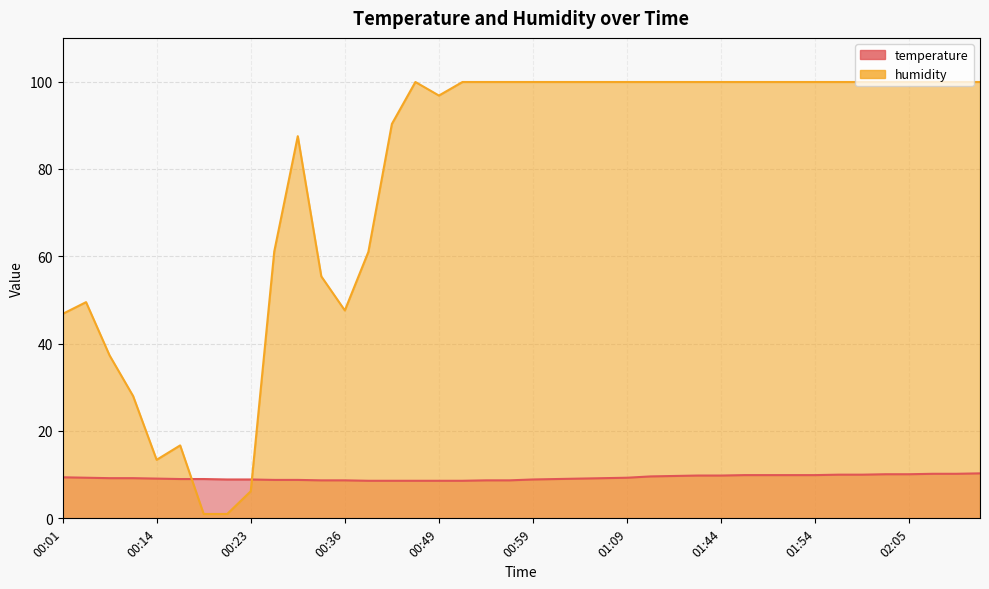

How many data points in humidity are less than 99?

16